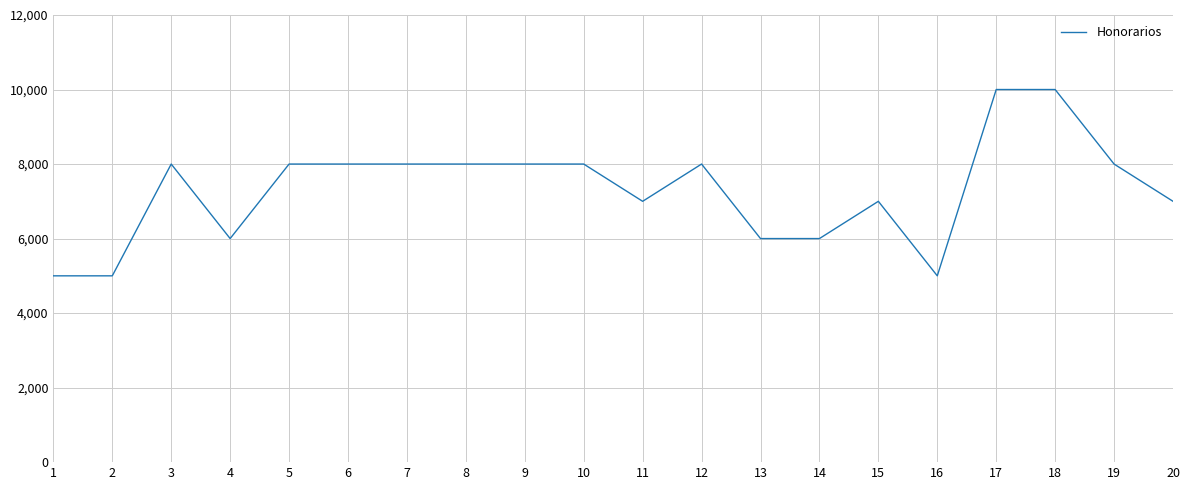

What is the maximum value shown in the chart?

10000